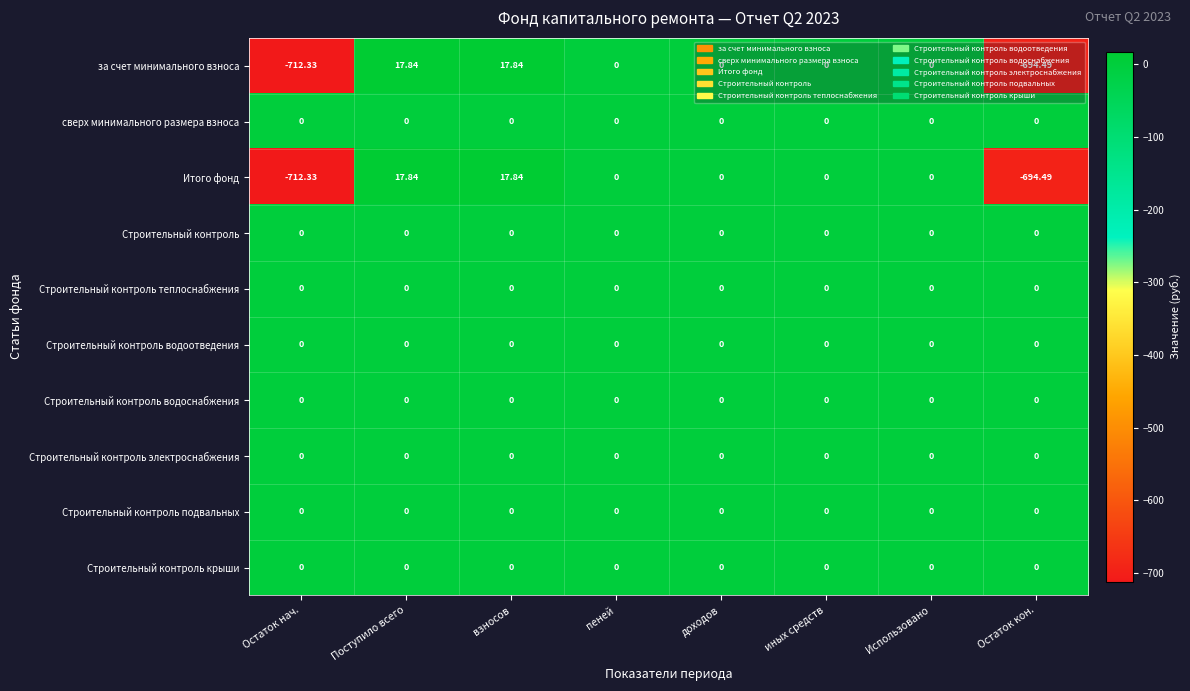

At which label does за счет минимального взноса first exceed 0?

Поступило всего